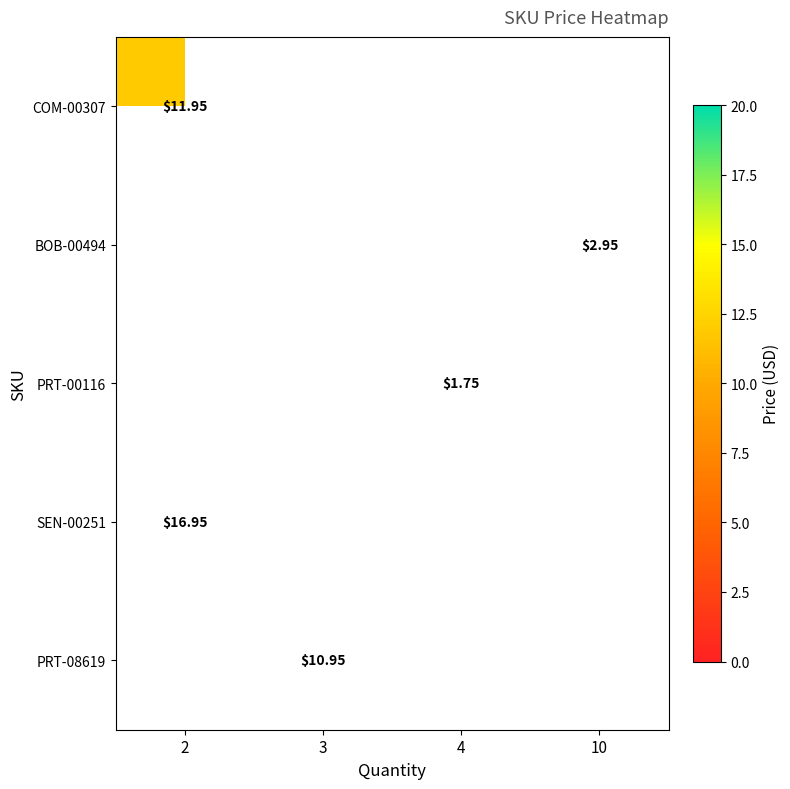

Count the number of categories in the chart.

4